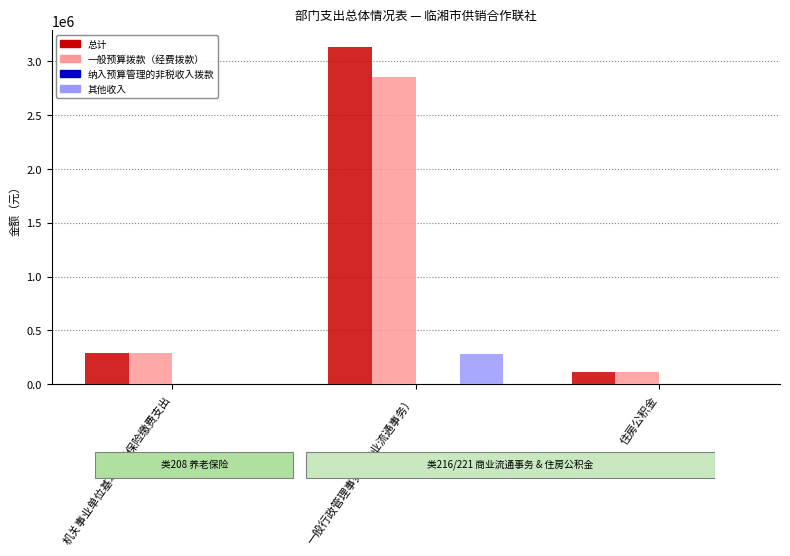

The 其他收入 series shows 0.0 at 机关事业单位基本养老保险缴费支出. True or false?

True